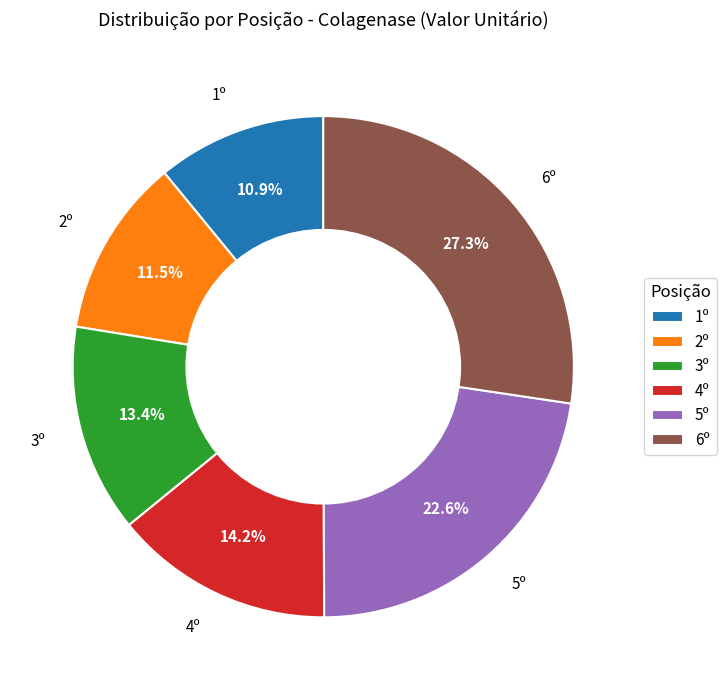

Is there any slice that represents more than half of the pie?

No